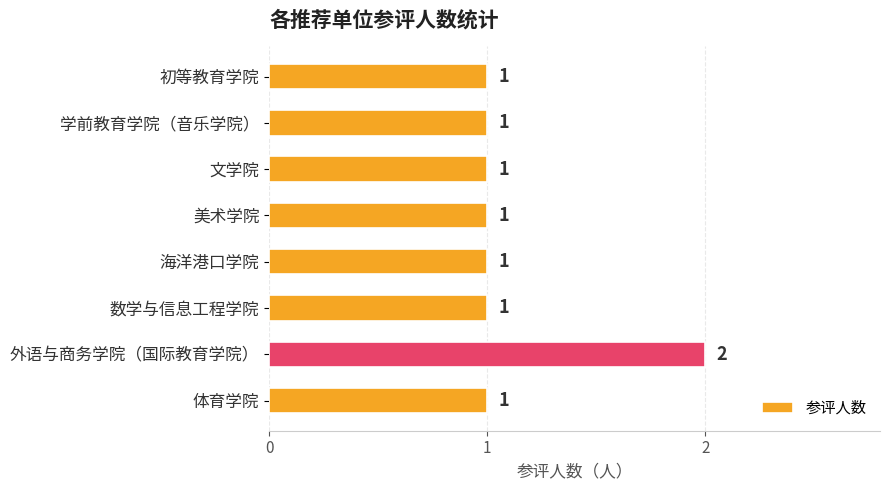

What is the sum of the values at 外语与商务学院（国际教育学院） and 学前教育学院（音乐学院）?

3